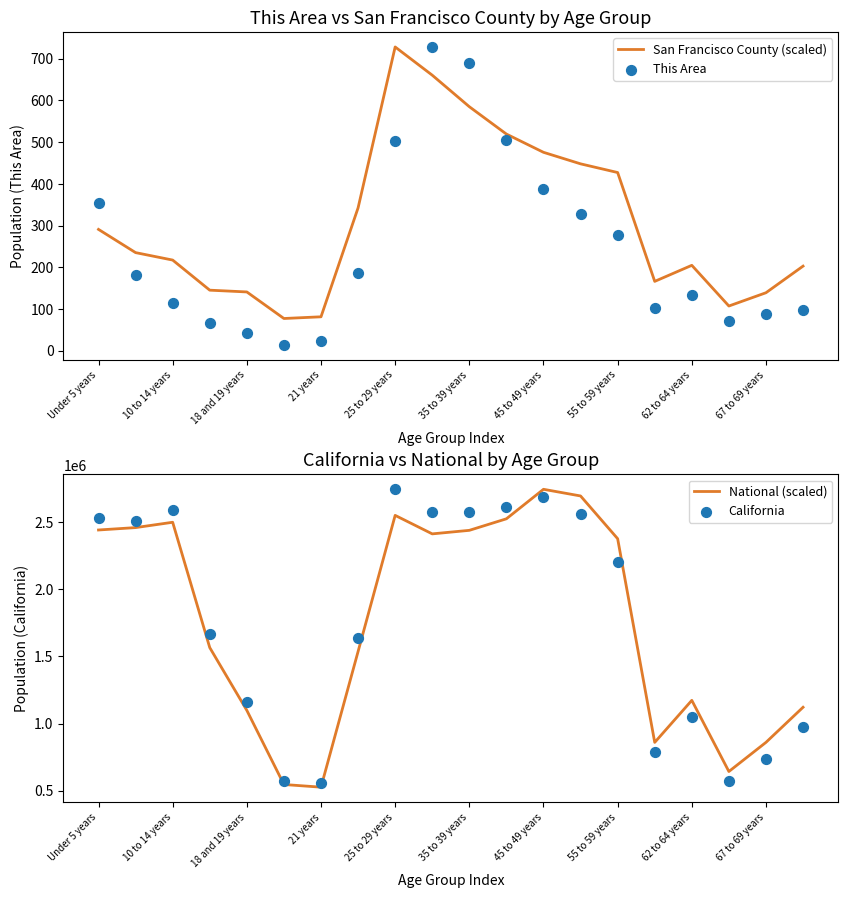

At how many categories does at least one series exceed 1824887?

10